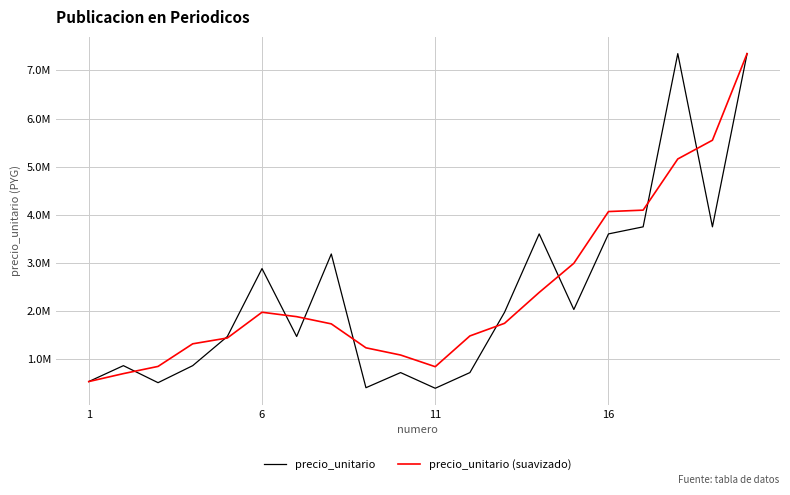

Reading right to left, what are all the values shown in this chart?

precio_unitario: 7348566.0	3749235.0	7348566.0	3749235.0	3602238.0	2031319.0	3602238.0	1973281.0	720447.0	394656.0	720447.0	406263.0	3185137.0	1470288.0	2881790.0	1470288.0	864537.0	510731.0	864537.0	533946.0
precio_unitario (suavizado): 7348566.0	5548900.5	5159568.0	4096118.6	4066719.2	2991662.2	2385904.6	1744388.2	1482213.8	843018.8	1085390.0	1235358.2	1732785.0	1882753.2	1974408.0	1439526.8	1318376.6	848807.8	699241.5	533946.0